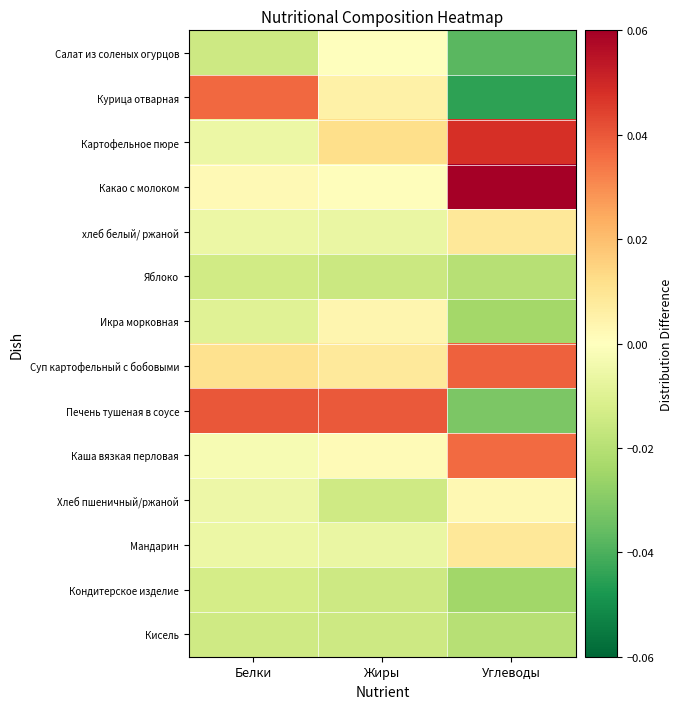

At which category is the sum across all series the highest?

Углеводы